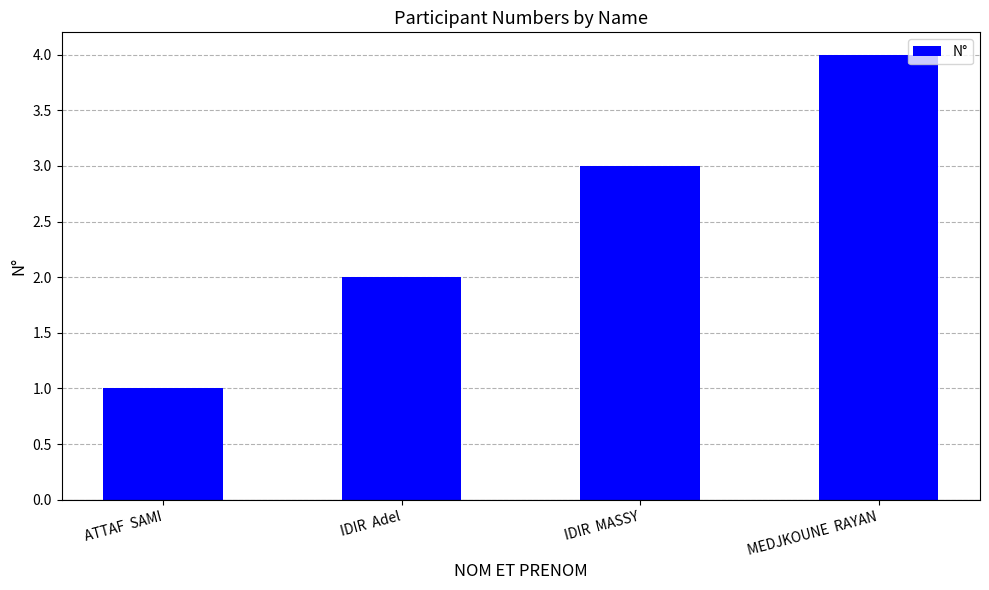

What is the approximate value at ATTAF  SAMI?

1